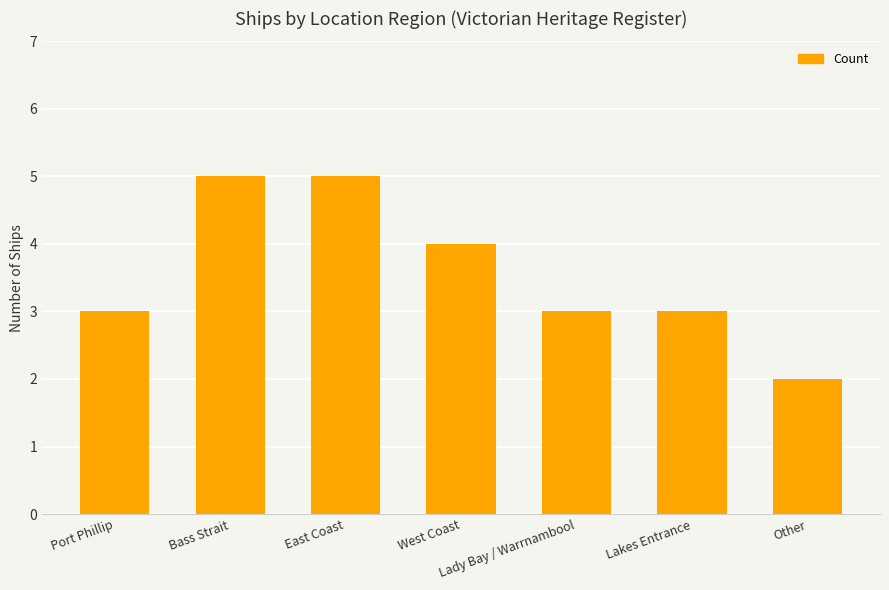

The value at West Coast is 4. True or false?

True